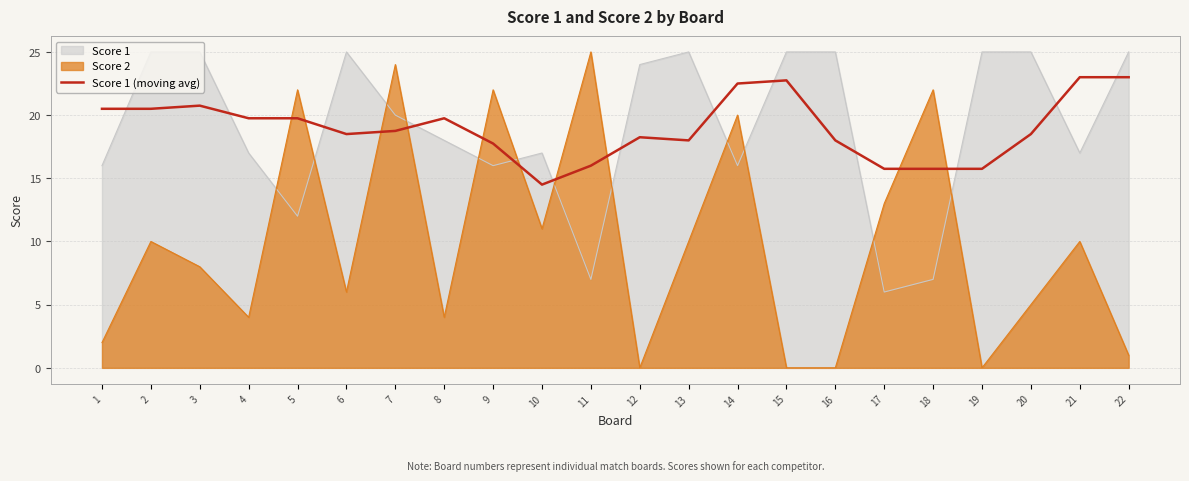

List the labels in order of value, smallest first.

10, 17, 18, 19, 11, 9, 13, 16, 12, 6, 20, 7, 4, 5, 8, 1, 2, 3, 14, 15, 21, 22